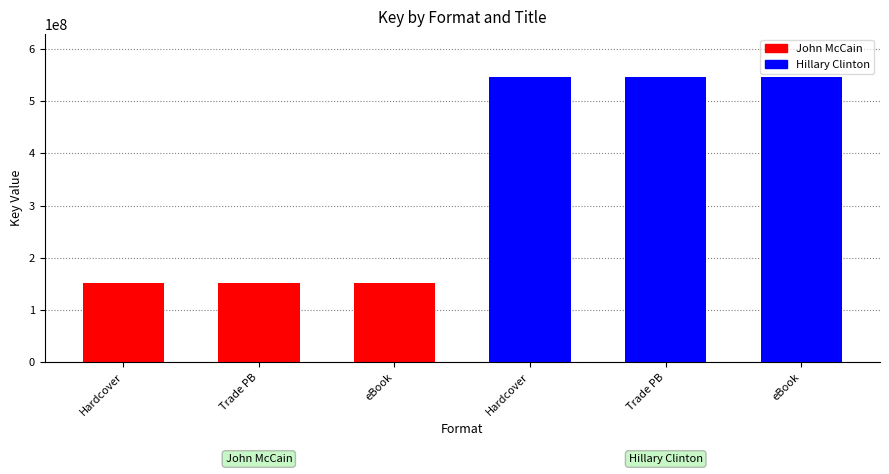

True or false: Hillary Clinton has a value of 879865333 at Hardcover.

False